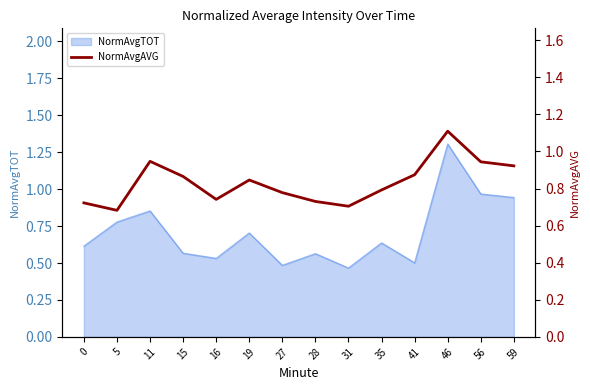

The NormAvgTOT series shows 0.4 at 35. True or false?

False